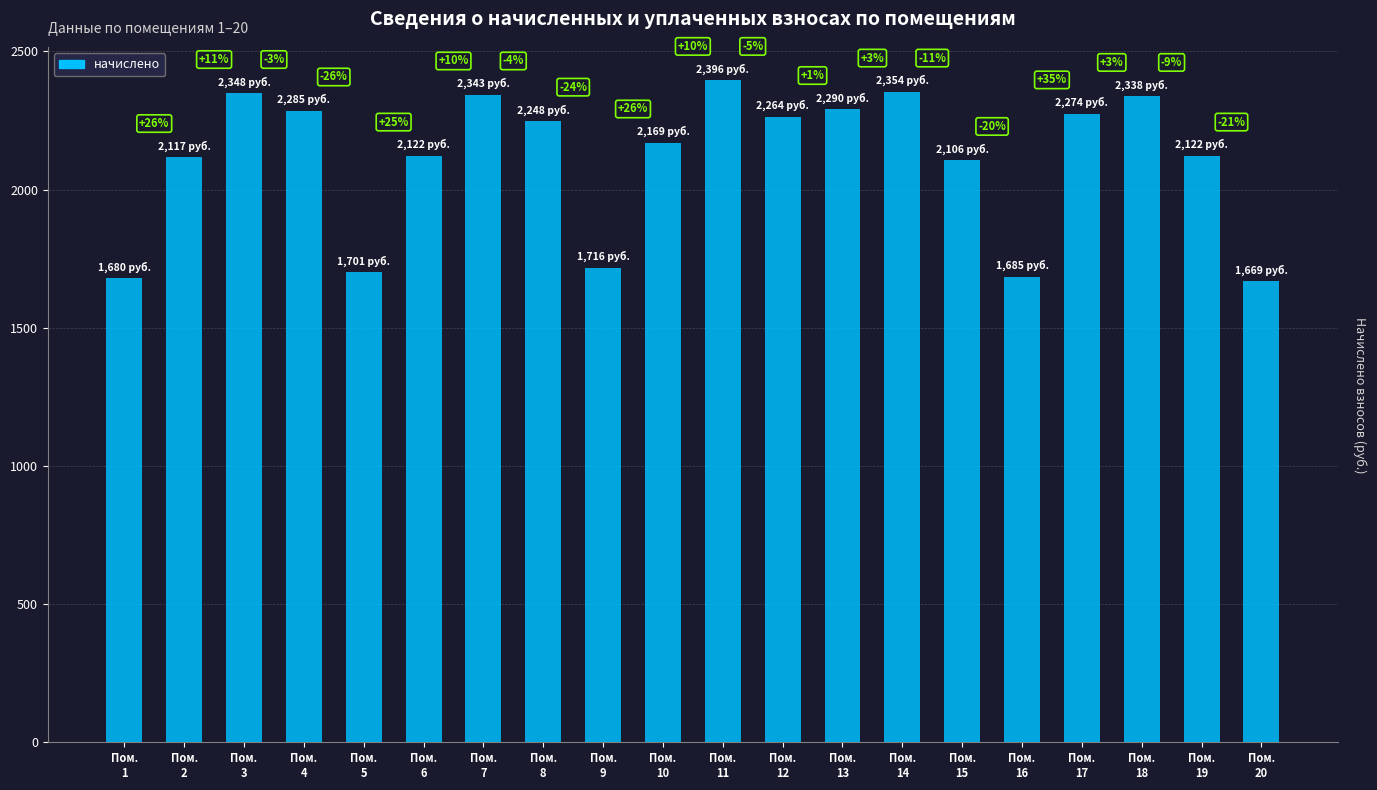

Rank the categories by value from highest to lowest.

Пом.
11, Пом.
14, Пом.
3, Пом.
7, Пом.
18, Пом.
13, Пом.
4, Пом.
17, Пом.
12, Пом.
8, Пом.
10, Пом.
6, Пом.
19, Пом.
2, Пом.
15, Пом.
9, Пом.
5, Пом.
16, Пом.
1, Пом.
20